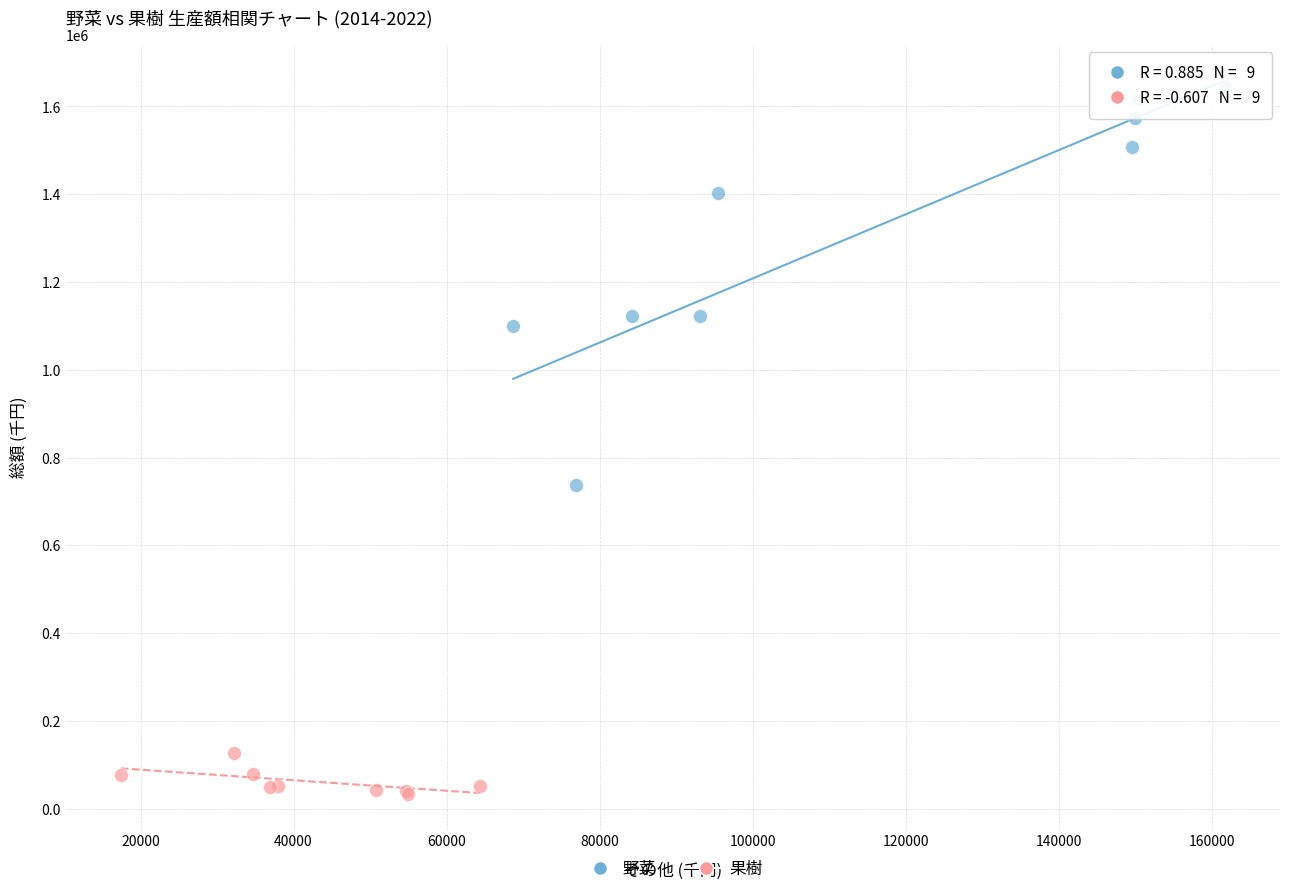

Which series reaches the maximum Y coordinate?

野菜